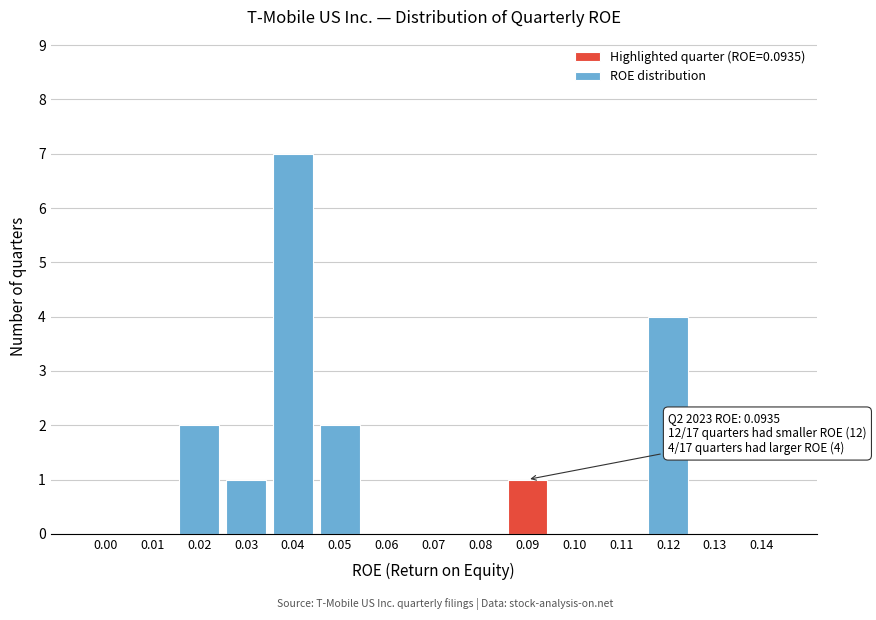

Reading left to right, list all the values displayed in this chart.

0.00=0	0.01=0	0.02=2	0.03=1	0.04=7	0.05=2	0.06=0	0.07=0	0.08=0	0.09=1	0.10=0	0.11=0	0.12=4	0.13=0	0.14=0